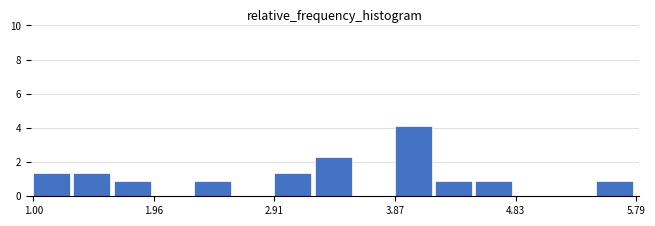

Around what value on the x-axis is the tallest bar? Give the approximate position of its centre, as read against the axis.

4.0